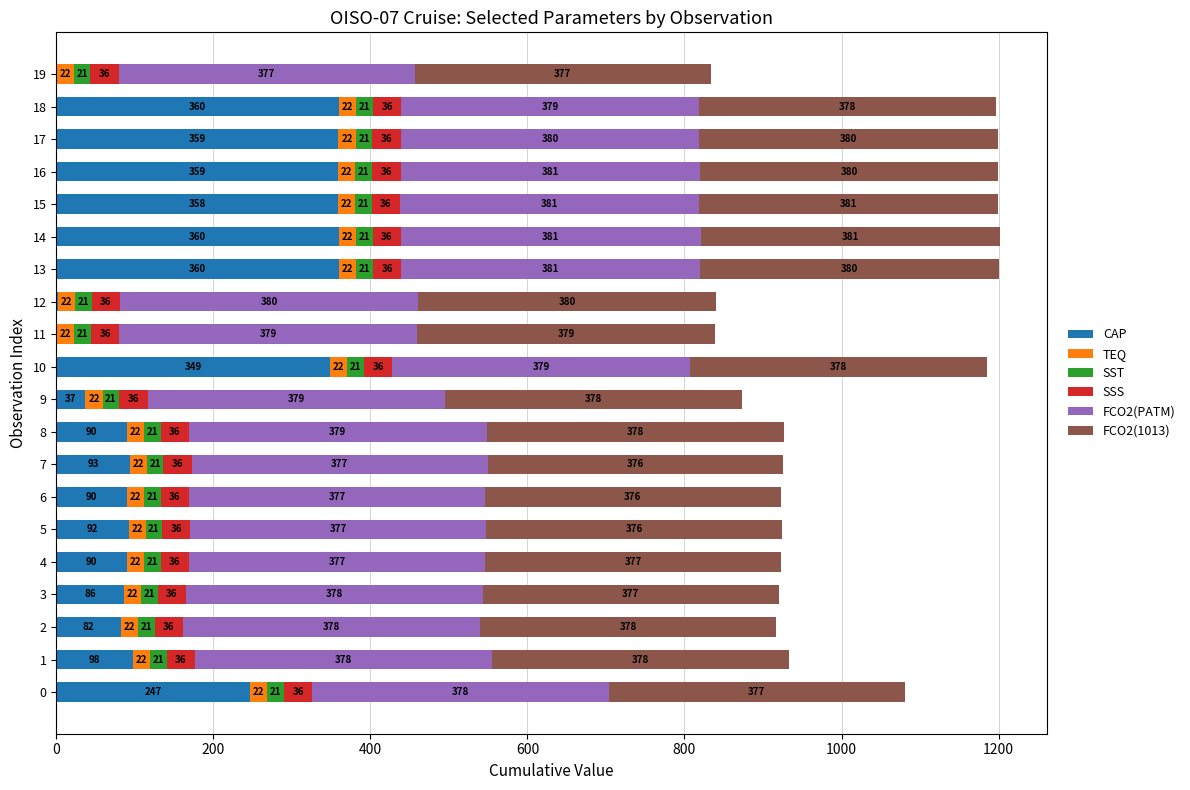

At which category is the sum across all series the highest?

14